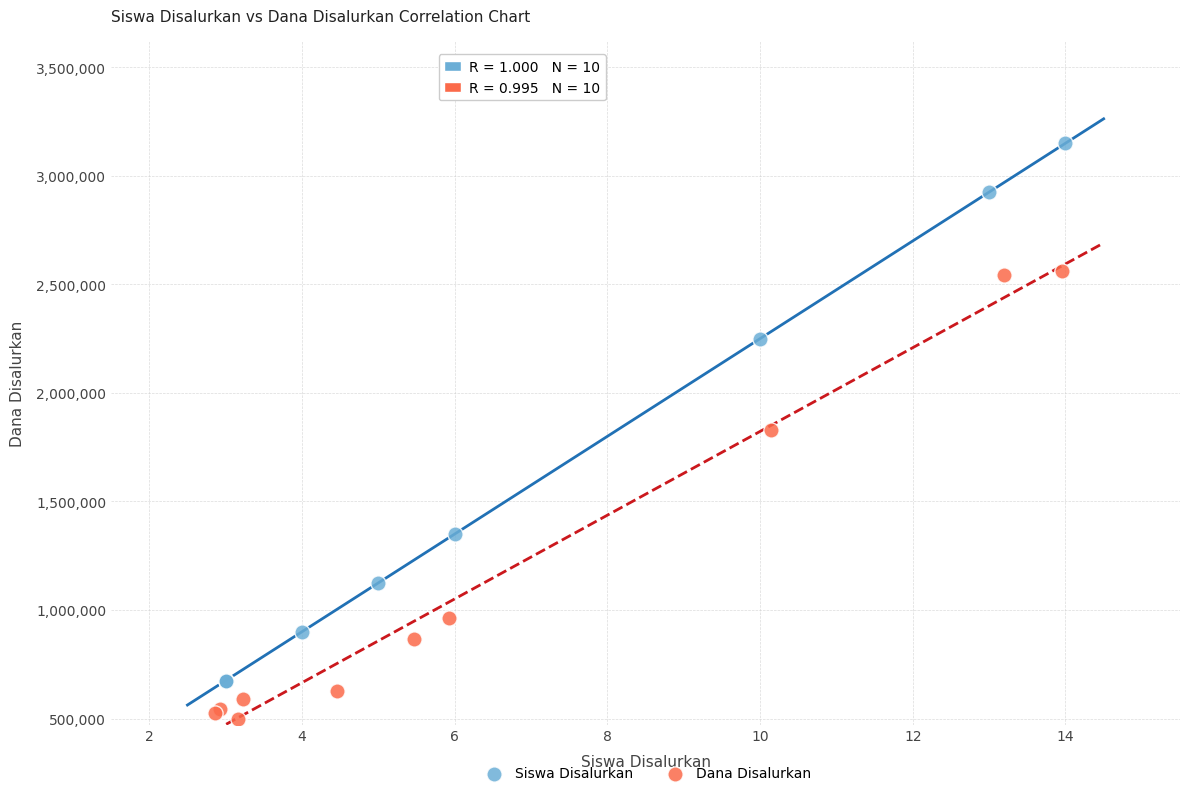

Which series reaches the maximum Y coordinate?

Siswa Disalurkan